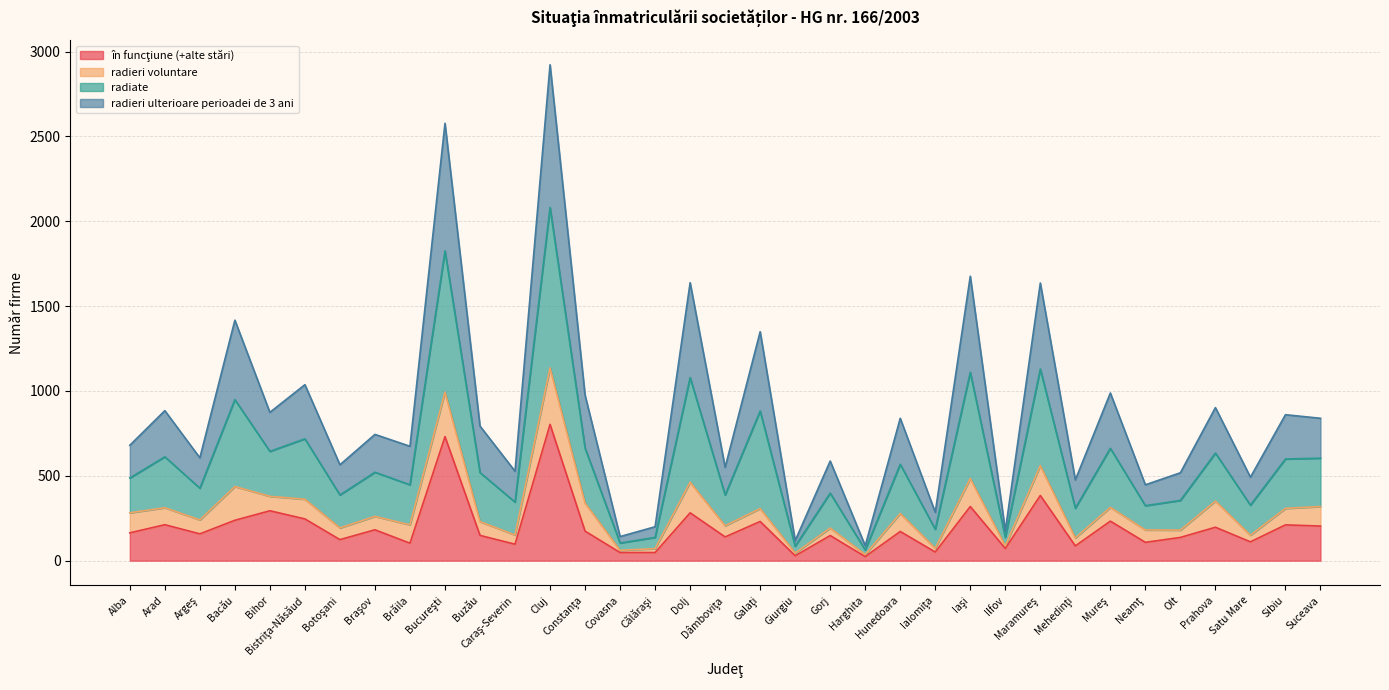

What is the total value across all series at Cluj?

2922